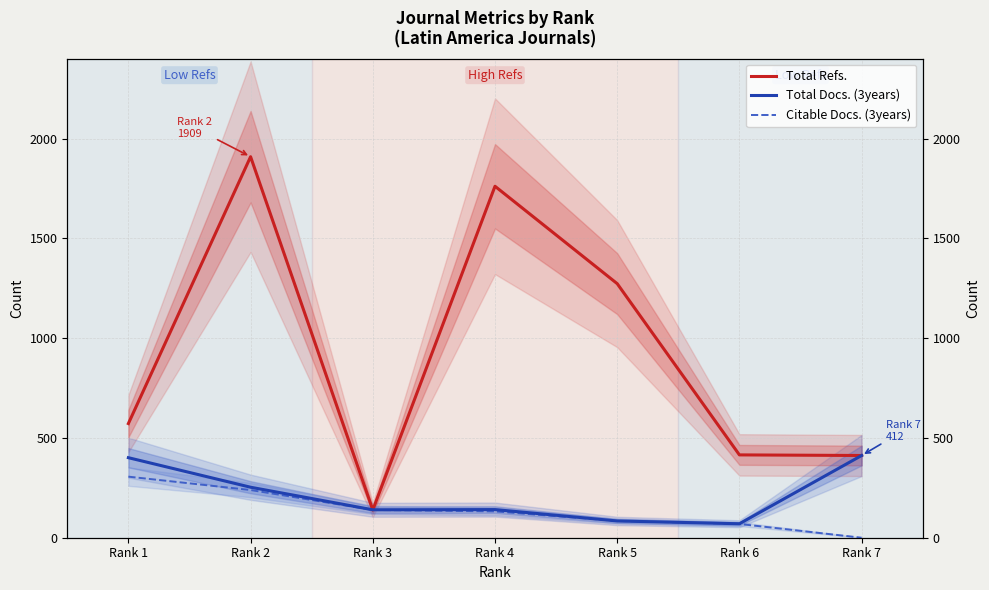

True or false: Total Docs. (3years) and Citable Docs. (3years) intersect in this chart.

False